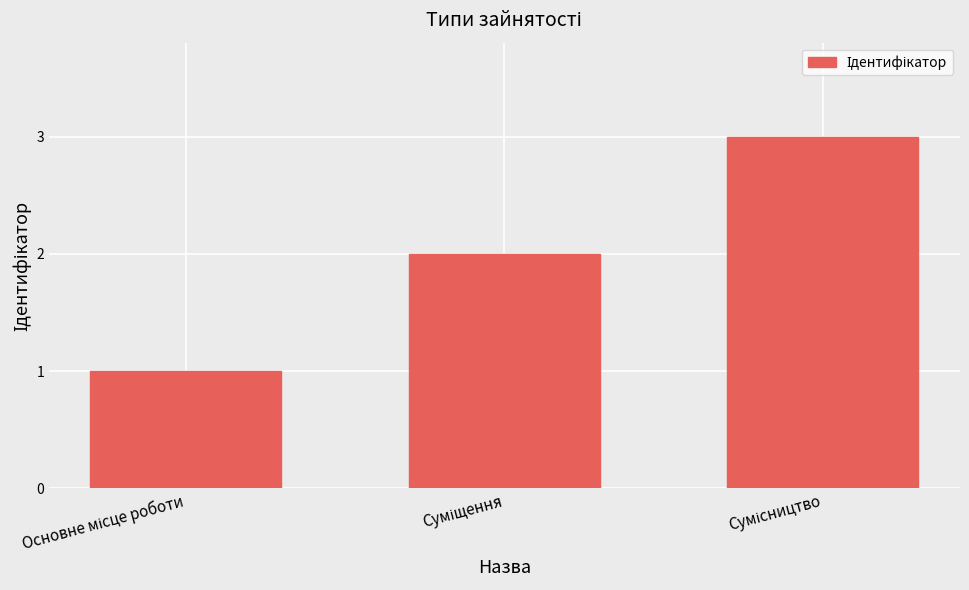

What is the value of the 2nd bar from the left?

2